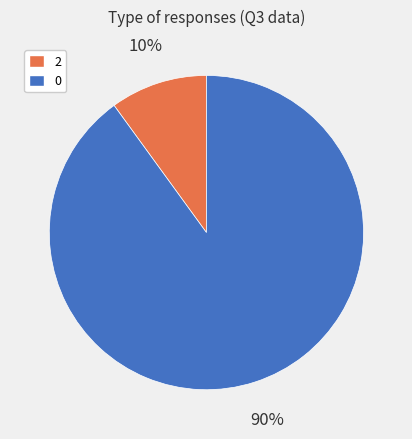

To the nearest percent, what is the difference between the 2 and 0 slice percentages?

80%